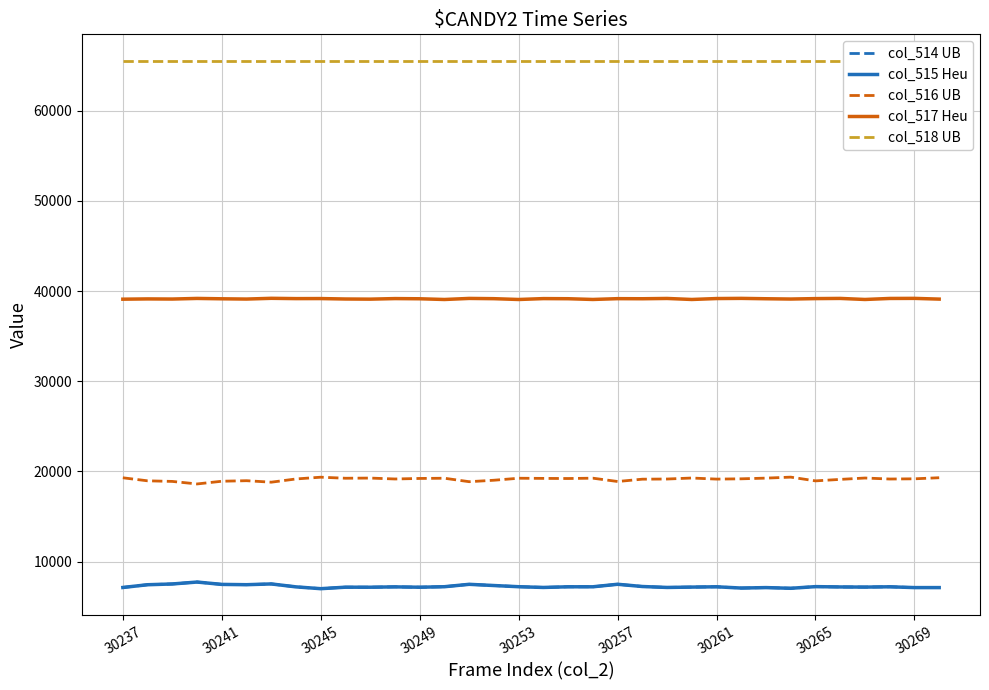

True or false: col_516 UB has a value of 25765 at 30237.

False